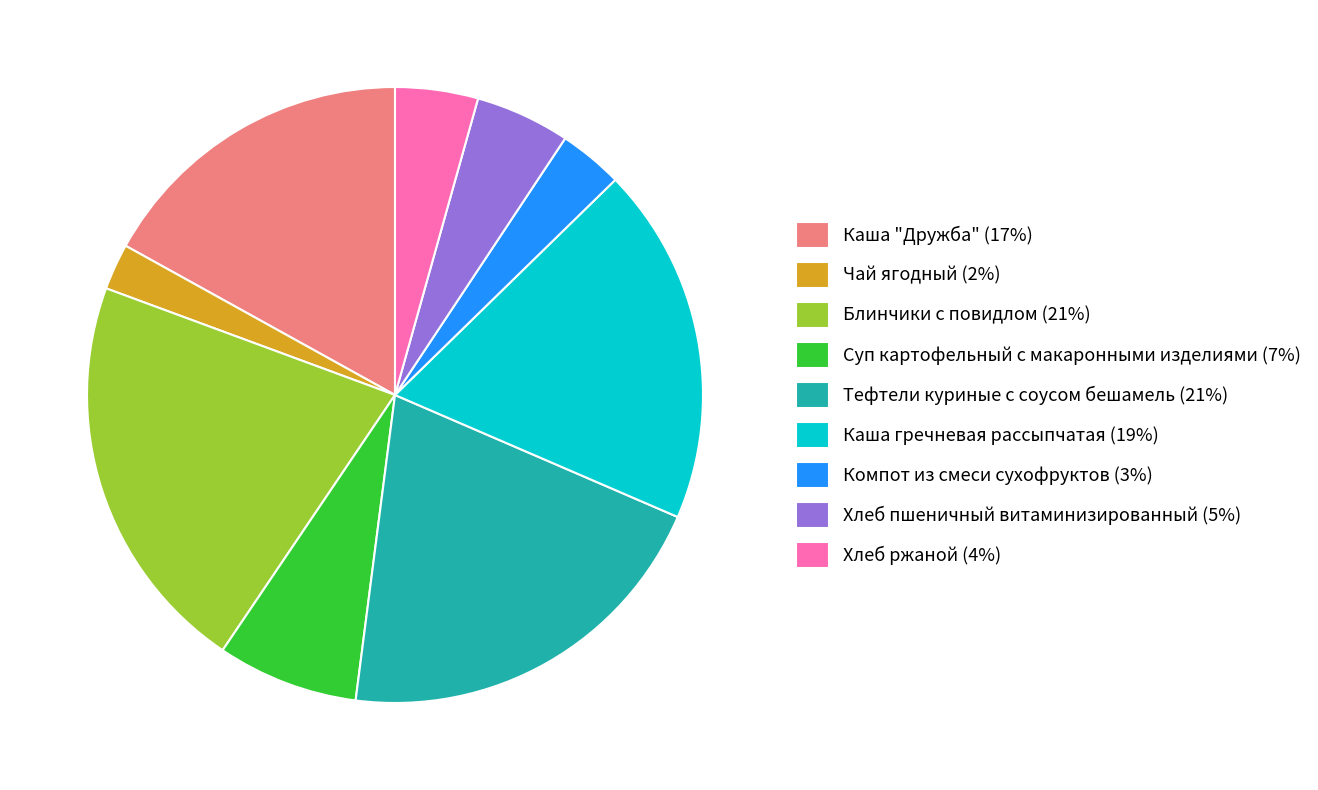

Is there a majority slice in this chart?

No